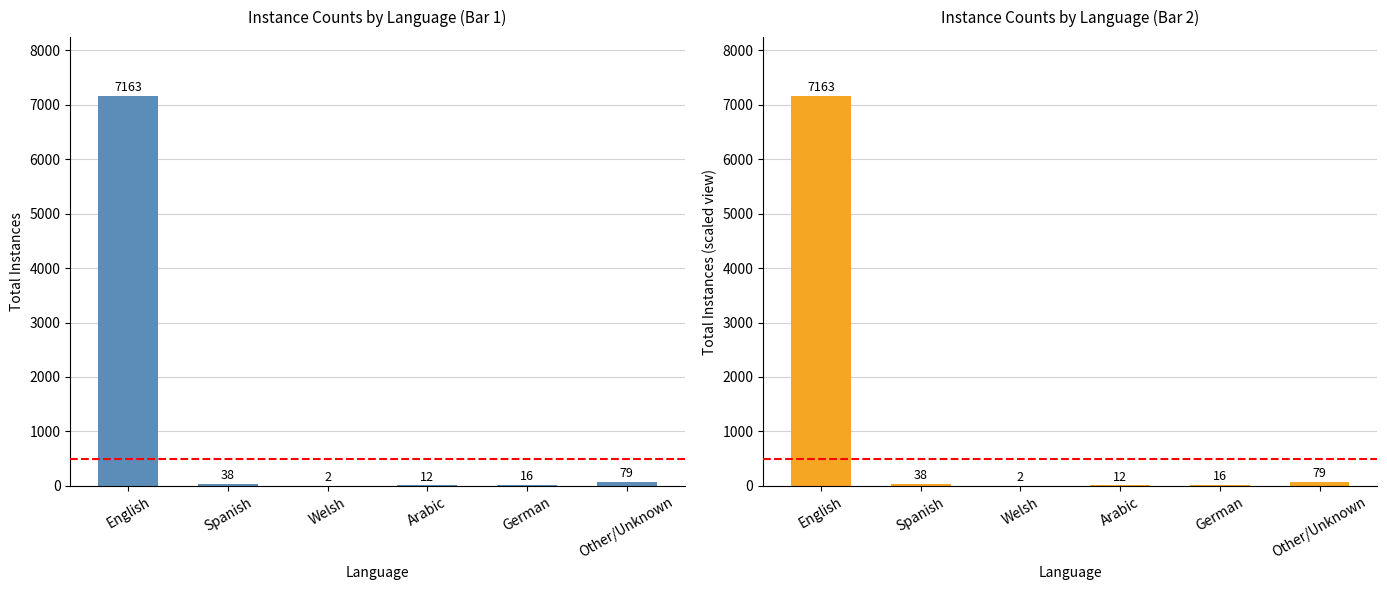

What is the change in value from Welsh to German?

+14